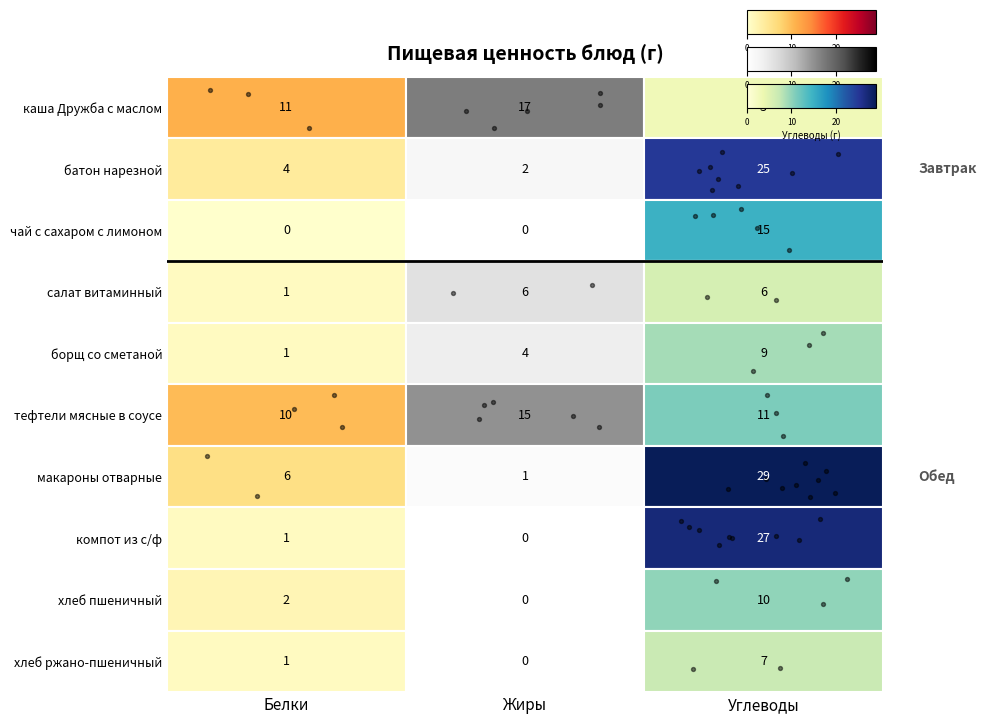

Rank the categories by value from highest to lowest.

Углеводы, Жиры, Белки